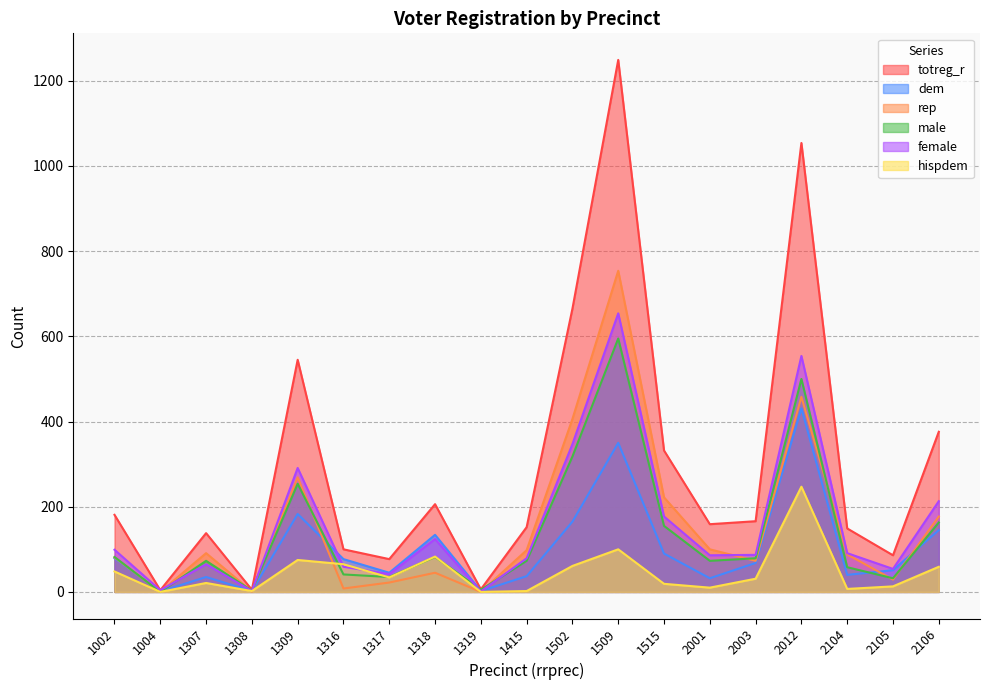

Which series has the largest total across all categories?

totreg_r